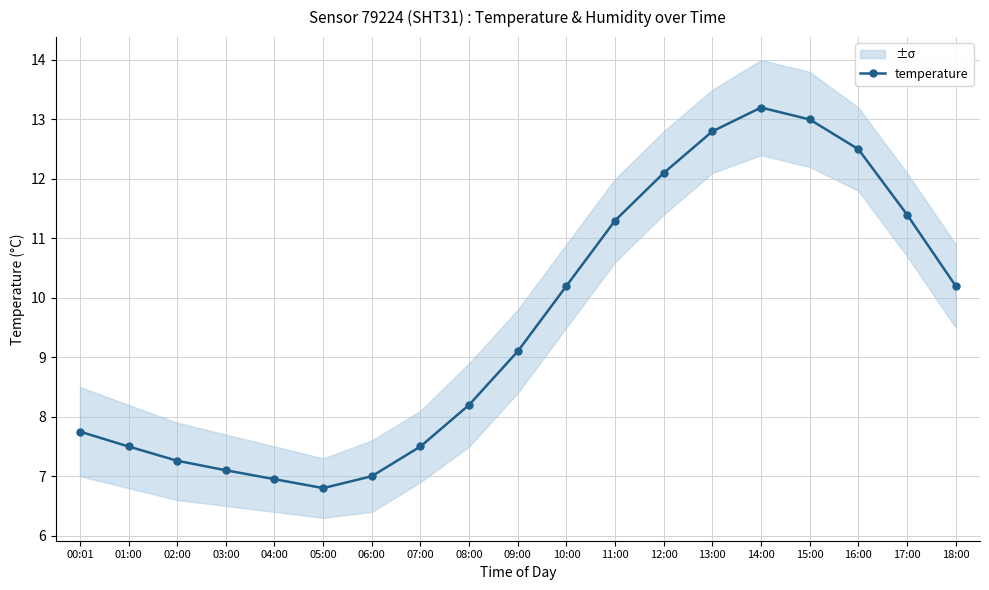

What is the label of the 7th point from the left?

06:00